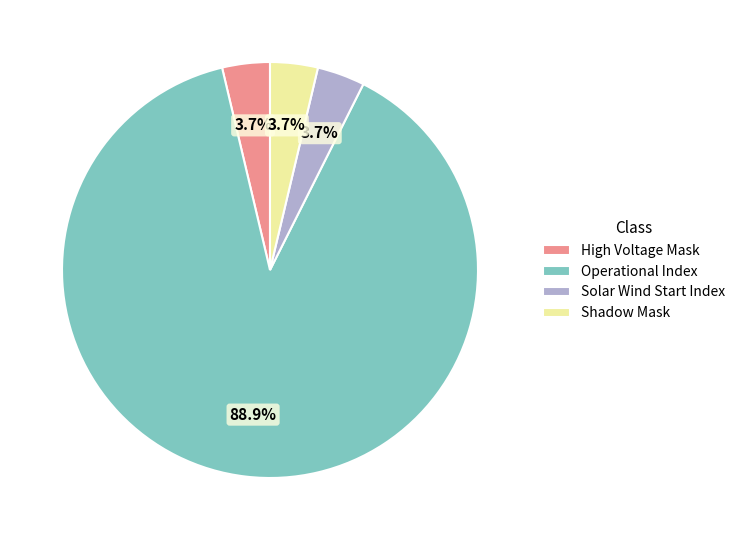

Combined, do High Voltage Mask and Shadow Mask account for over 50%?

No